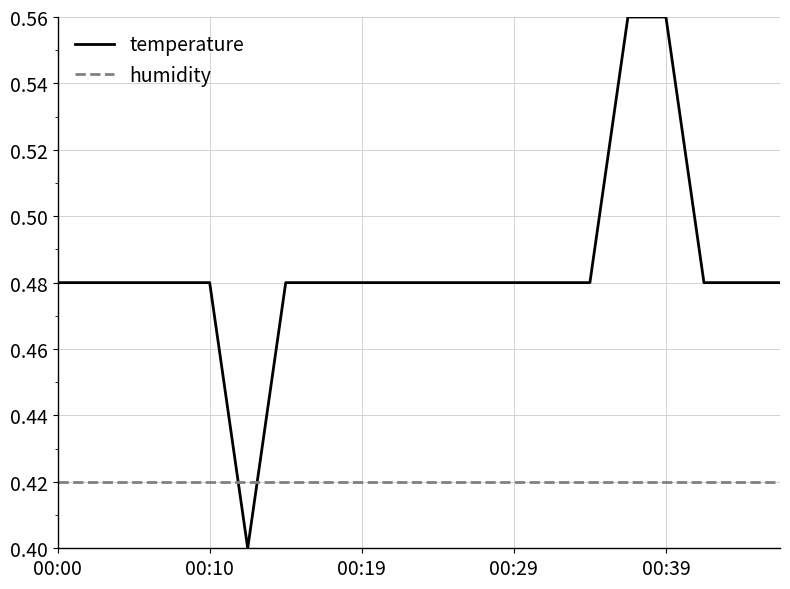

Rank the series by their maximum value, from lowest to highest.

humidity, temperature